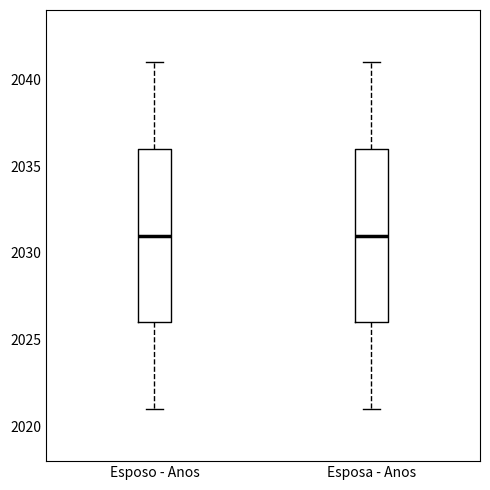

Reading left to right, read every box against the y-axis: the position of its median line, the range the box covers, and the ends of its whiskers. The values are not printed on the chart, so give them approximately, as read against the axis.

Esposo - Anos: median 2031, box 2026 to 2036, whiskers 2021 to 2041
Esposa - Anos: median 2031, box 2026 to 2036, whiskers 2021 to 2041